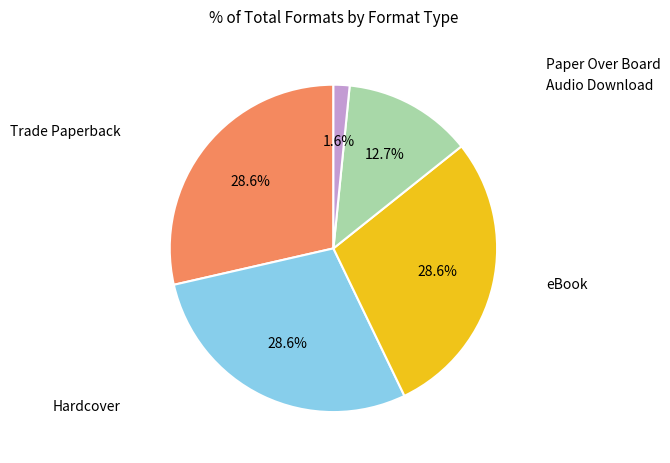

Is there a majority slice in this chart?

No